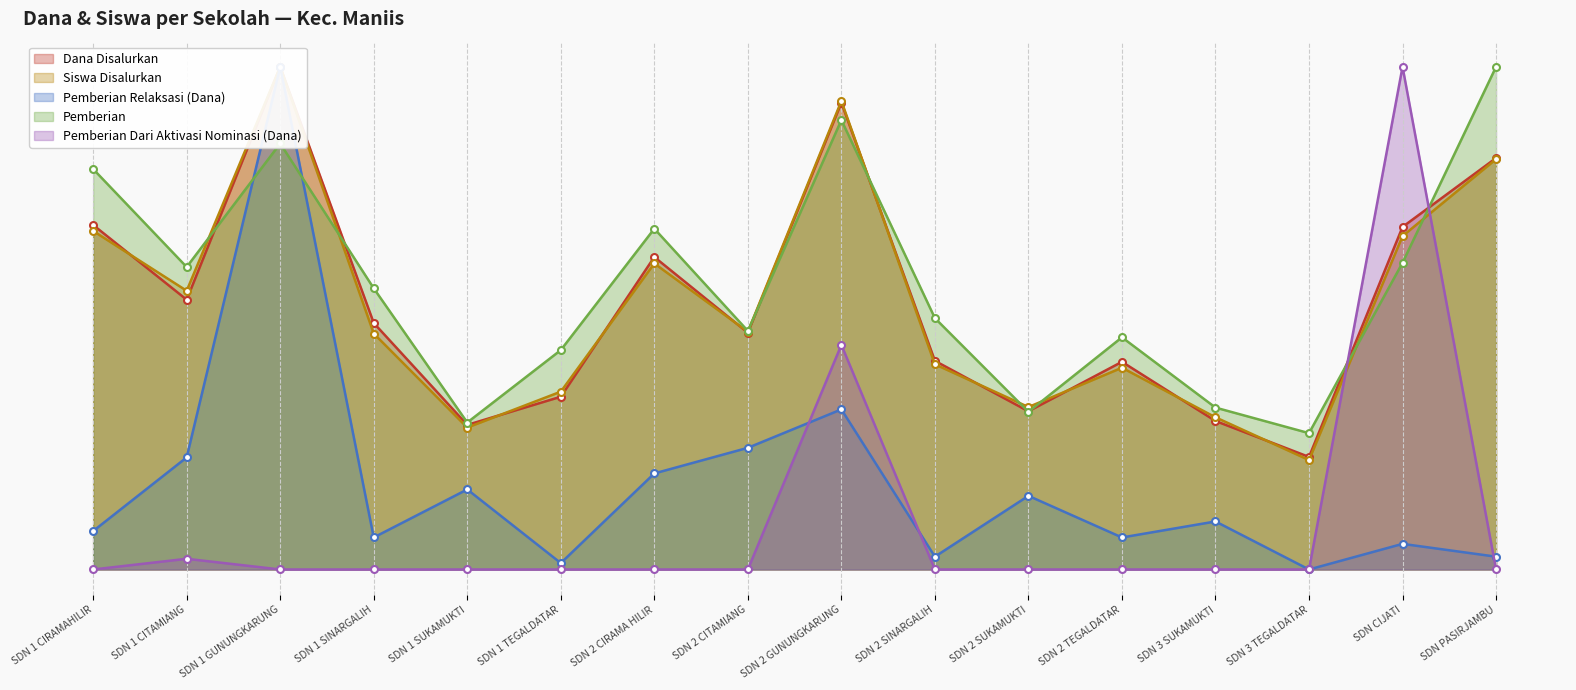

True or false: Pemberian Dari Aktivasi Nominasi (Dana) has more than 2 interior local peaks.

True